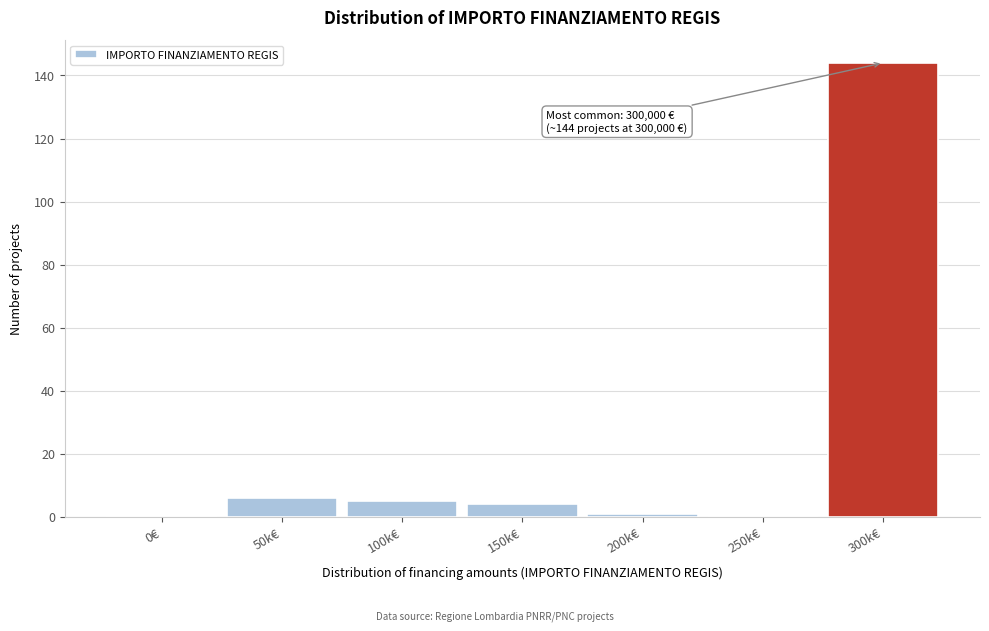

Reading left to right, extract all data points from this chart.

0€=0	50k€=6	100k€=5	150k€=4	200k€=1	250k€=0	300k€=144